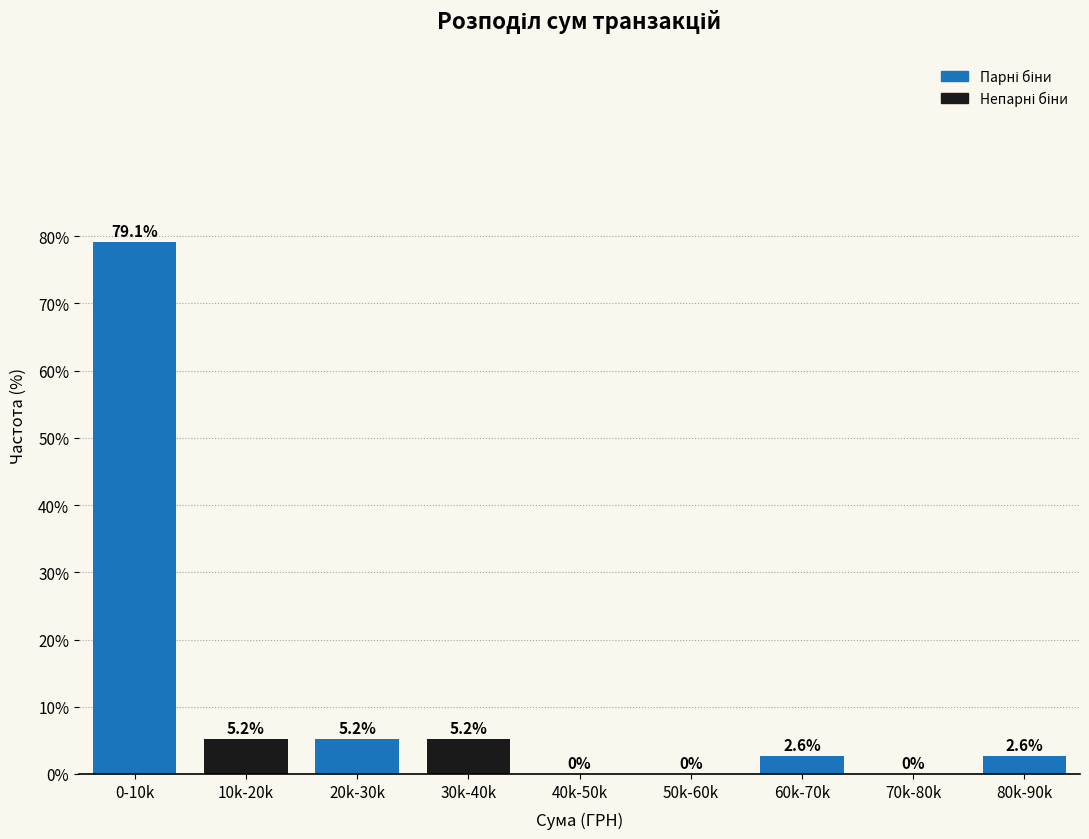

Reading right to left, extract all data points from this chart.

80k-90k=2.6	70k-80k=0.0	60k-70k=2.6	50k-60k=0.0	40k-50k=0.0	30k-40k=5.2	20k-30k=5.2	10k-20k=5.2	0-10k=79.1